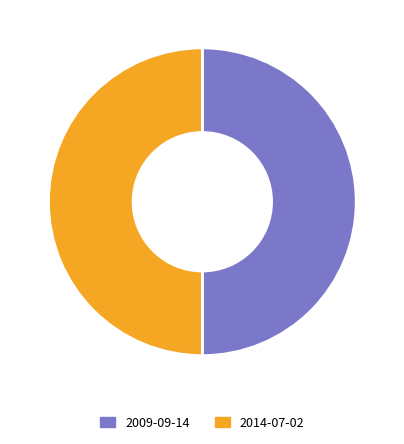

What is the ratio of the value at 2014-07-02 to the value at 2009-09-14?

1.0